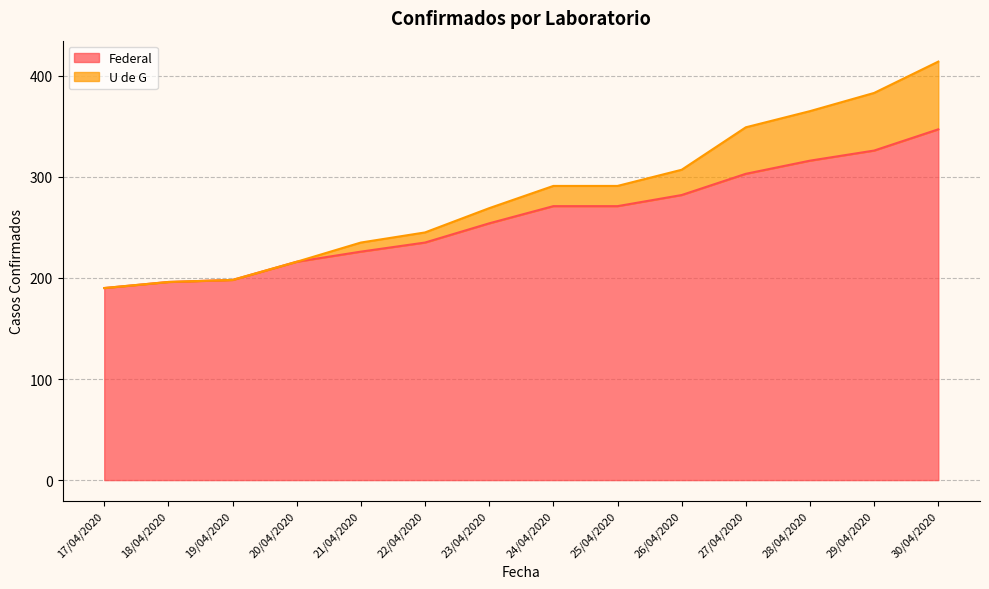

What are all the series names shown in the legend?

Federal, U de G